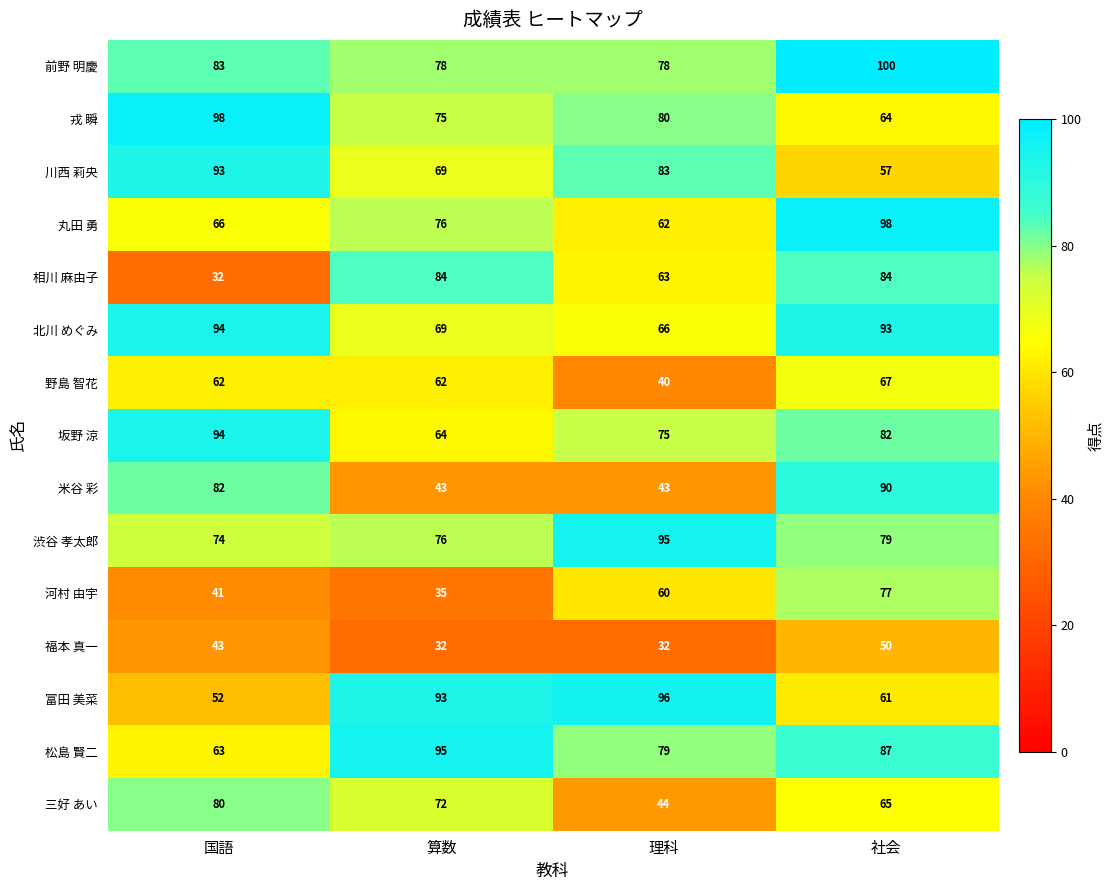

True or false: 前野 明慶 has a value of 132 at 理科.

False